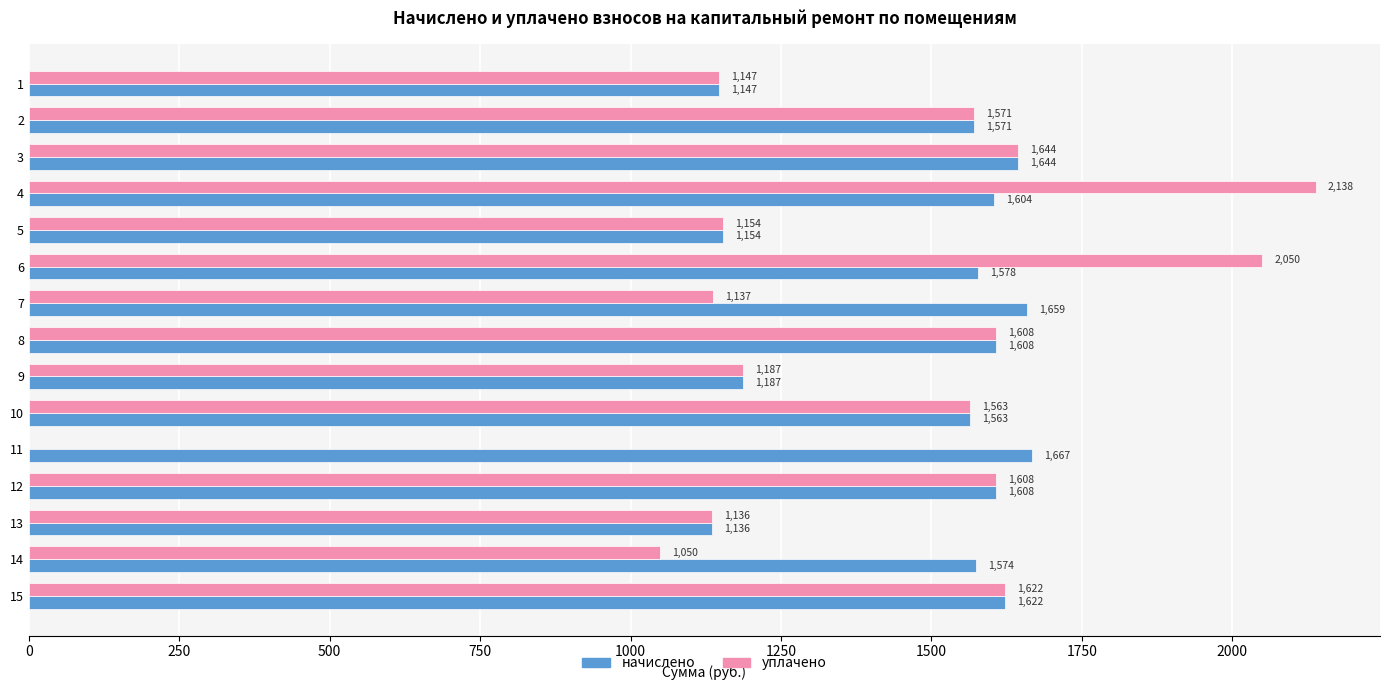

The value of уплачено at 2 is 1570.7. True or false?

True